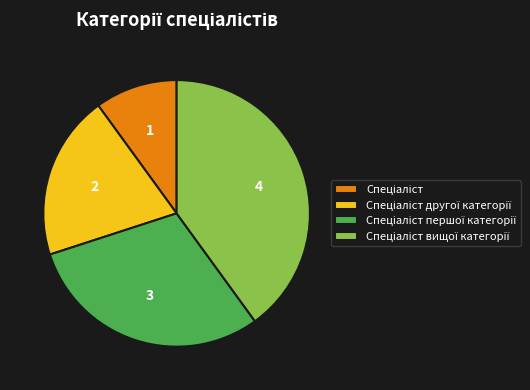

Is there a majority slice in this chart?

No